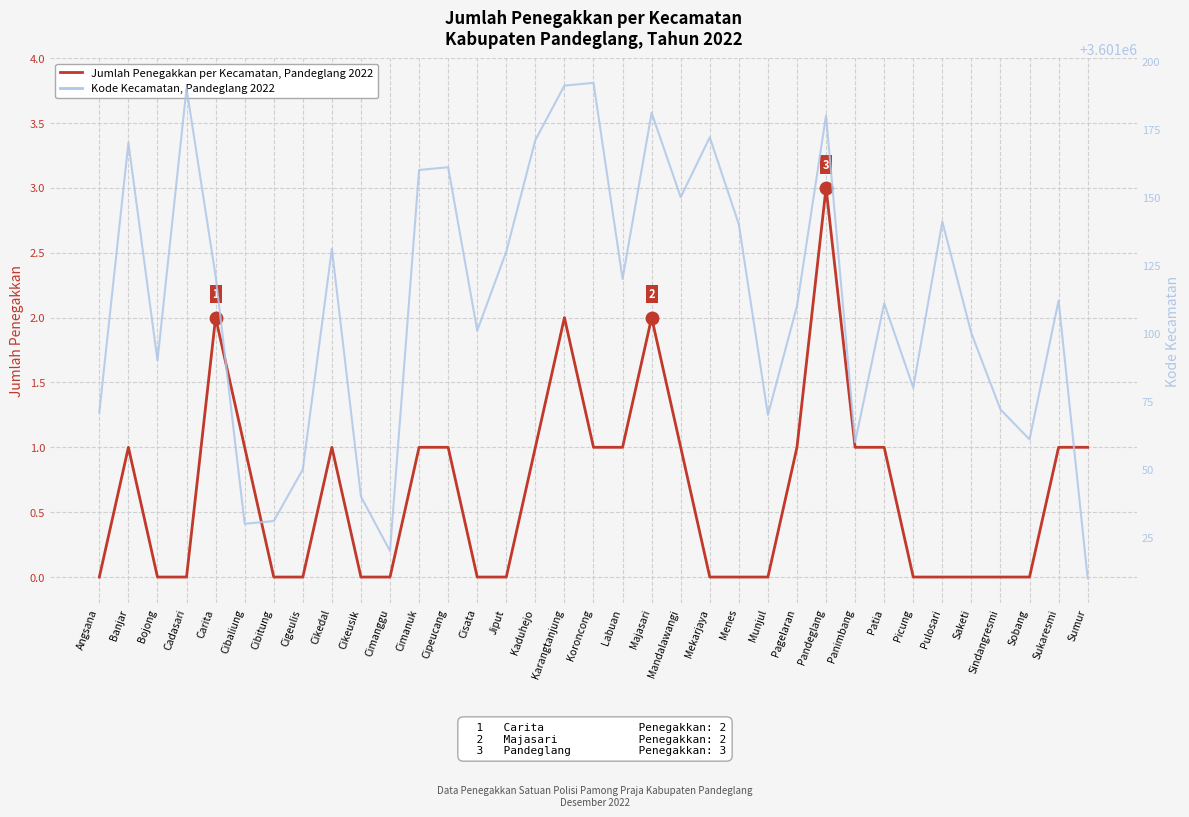

What is the label of the 23rd point from the left?

Menes